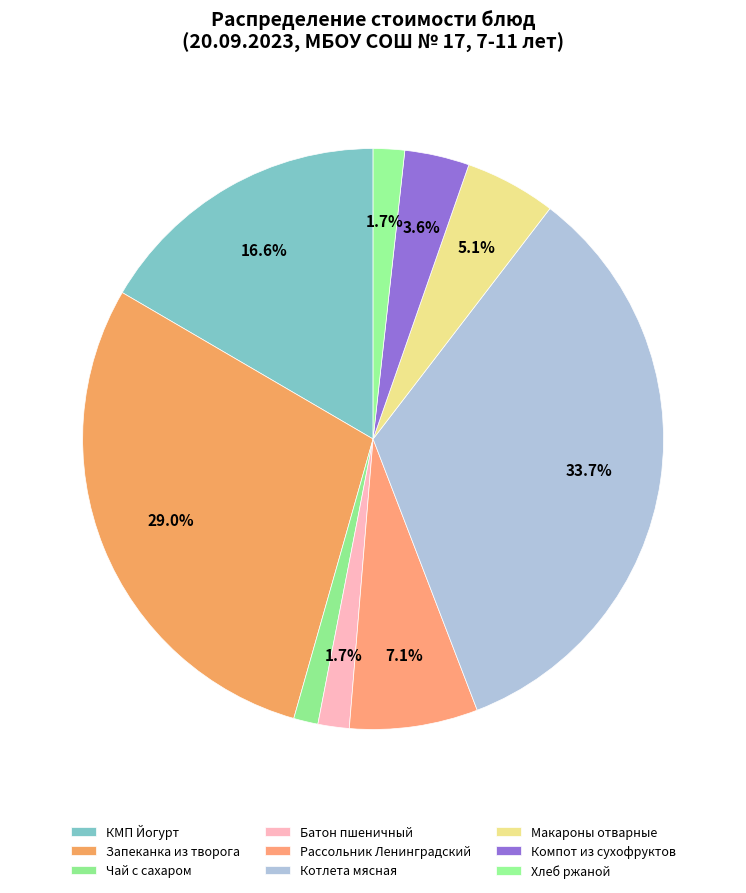

To the nearest percent, what is the difference between the largest and smallest slice percentages?

32%